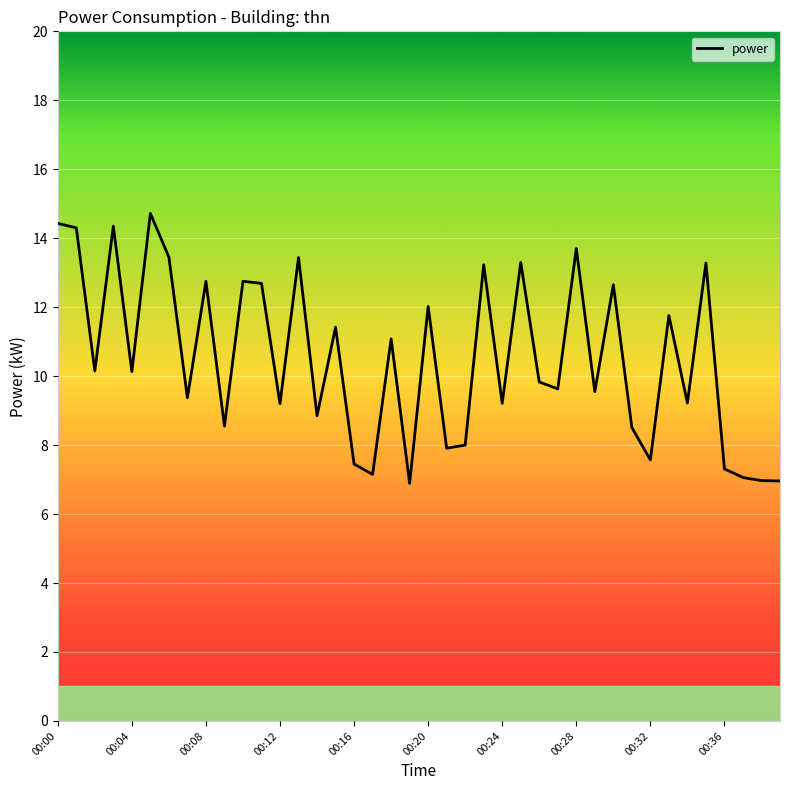

What is the greatest value displayed?

14.7